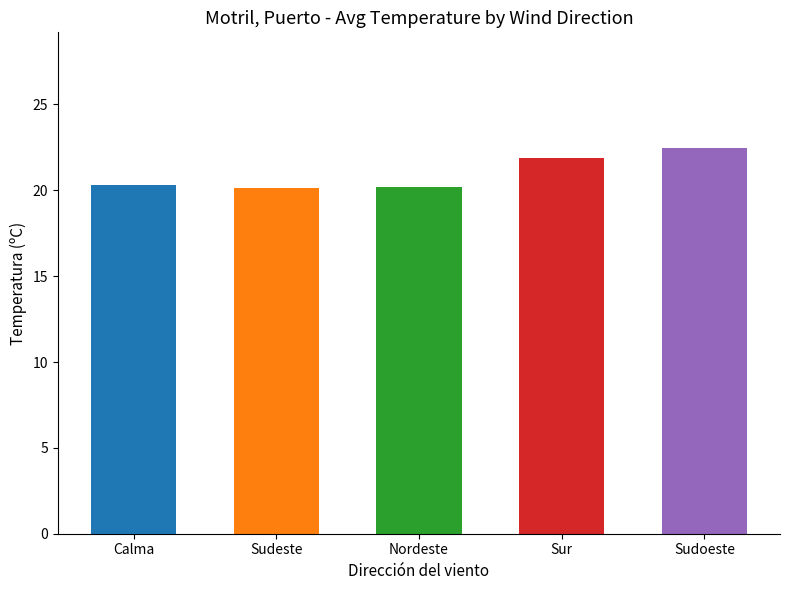

What is the approximate value at Calma?

20.3